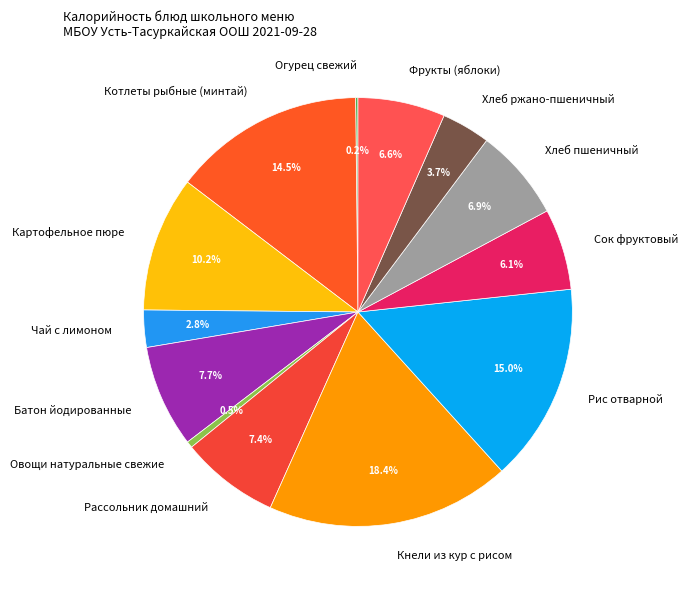

Which slice is the largest?

Кнели из кур с рисом